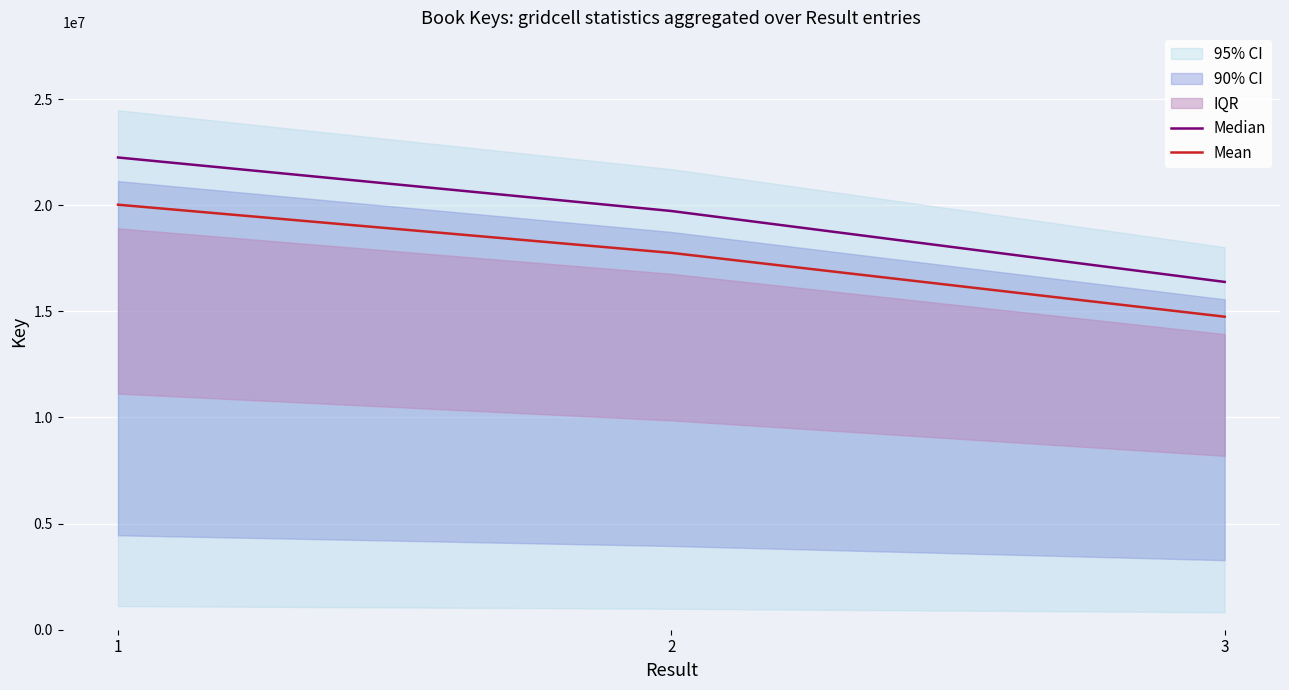

Reading left to right, extract all data points from this chart.

Median: 22247765.0	19726109.0	16385429.0
Mean: 20022988.5	17753498.1	14746886.1